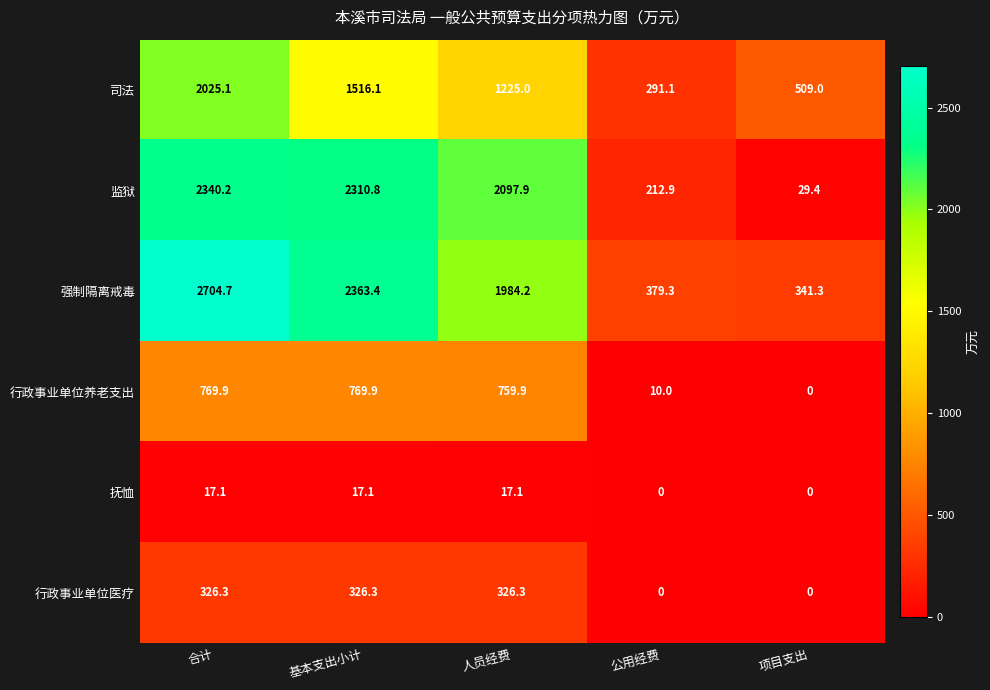

What is the difference between the 司法 values at 项目支出 and 合计?

1516.1